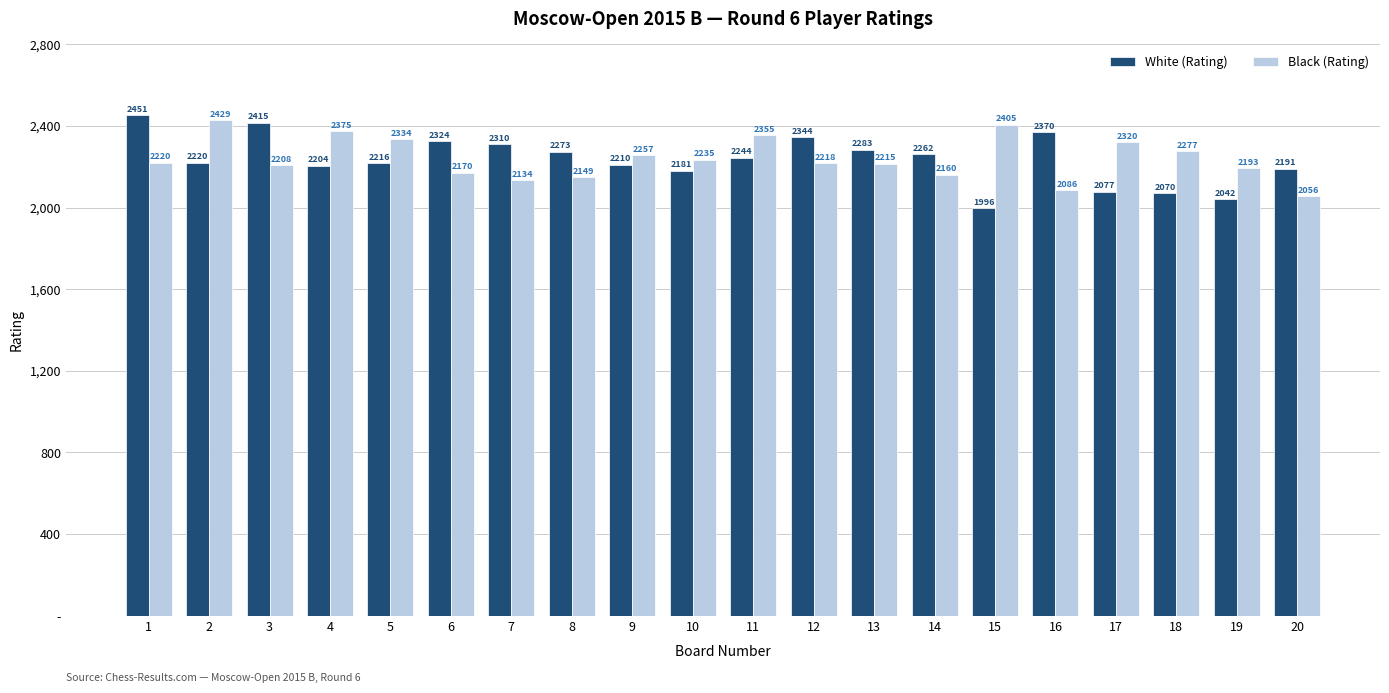

List the series in order of their overall mean, lowest first.

White (Rating), Black (Rating)